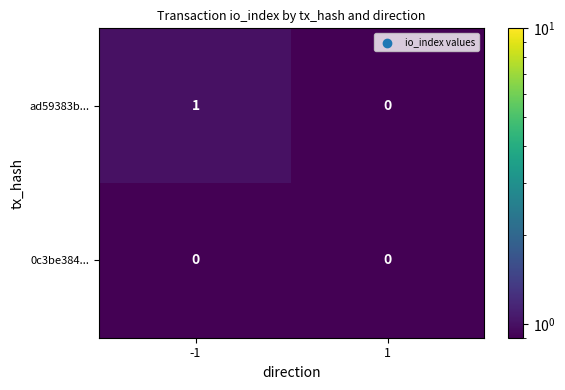

The 0c3be384... series shows 0 at -1. True or false?

True